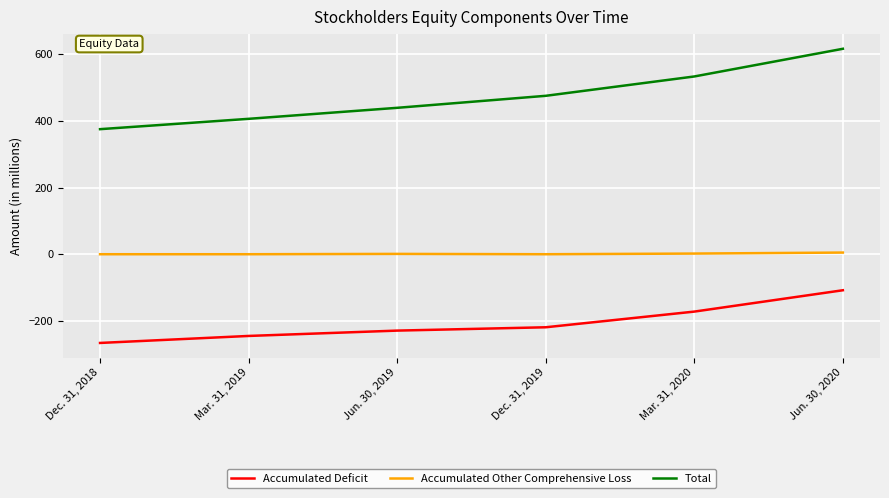

Which series has the widest spread of values?

Total